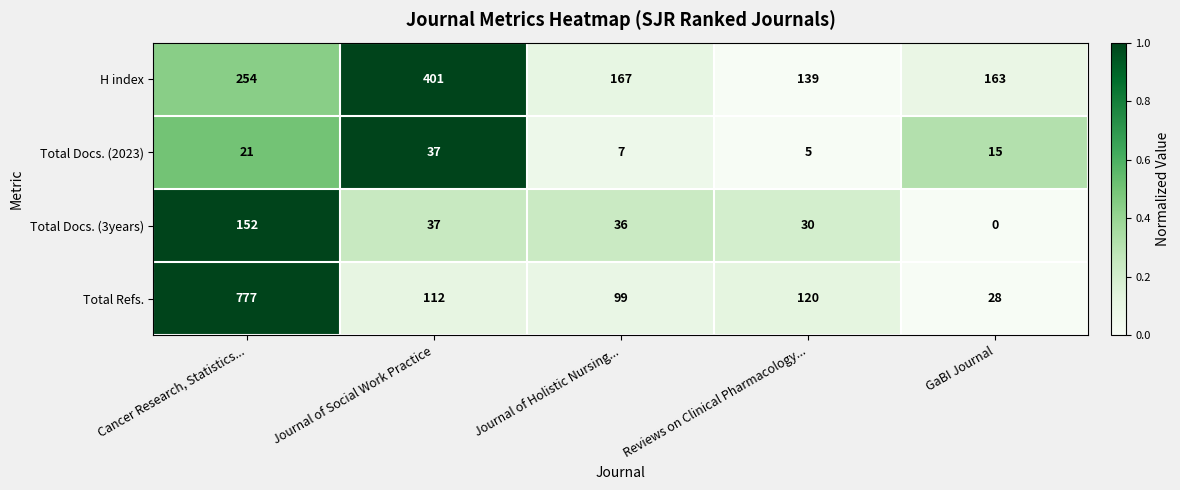

What is the difference between the second highest and minimum values in the Total Docs. (2023) series?

16